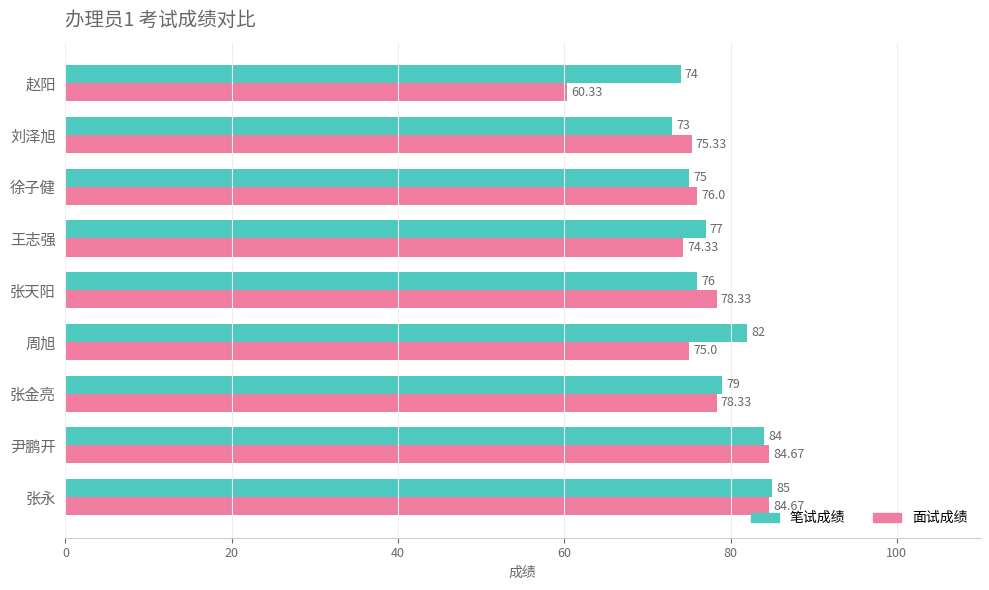

Which series changed the most between 尹鹏开 and 徐子健?

笔试成绩